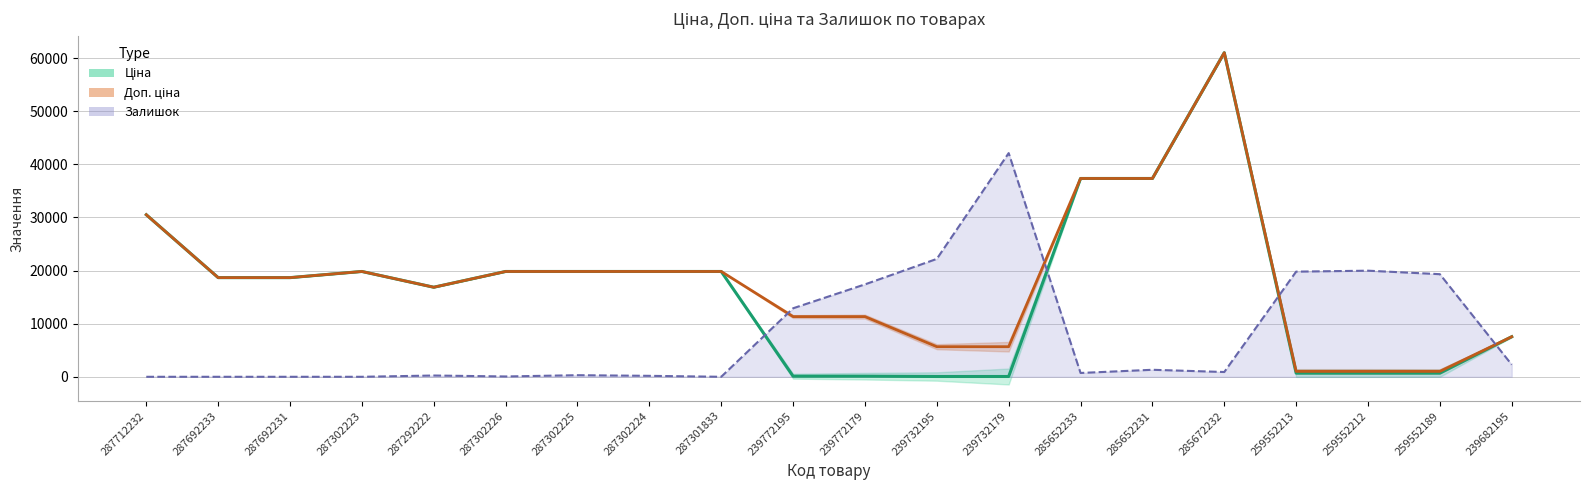

What are all the series names shown in the legend?

Ціна, Доп. ціна, Залишок